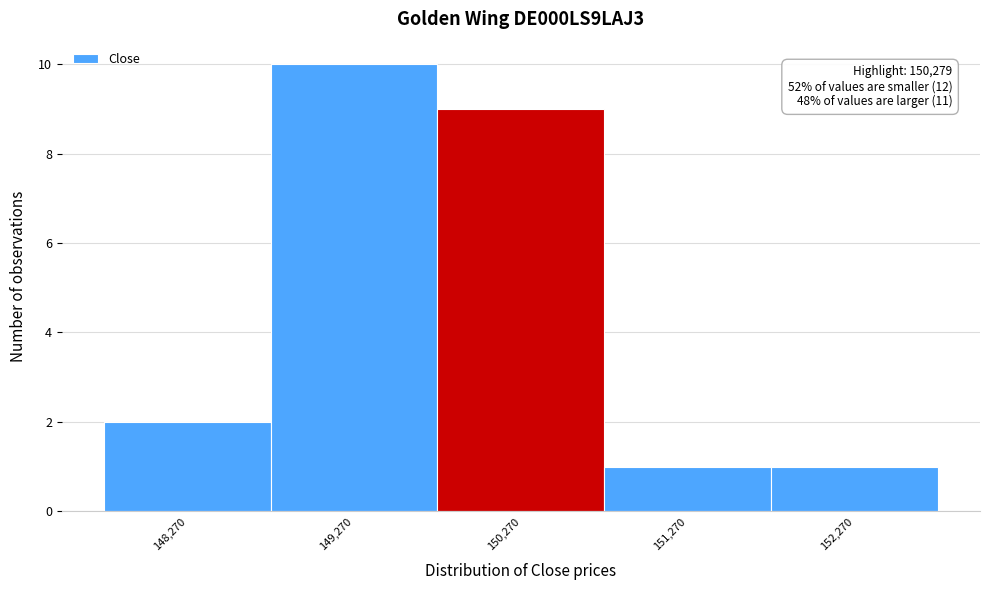

Reading left to right, list all the values displayed in this chart.

148,270=2	149,270=10	150,270=9	151,270=1	152,270=1